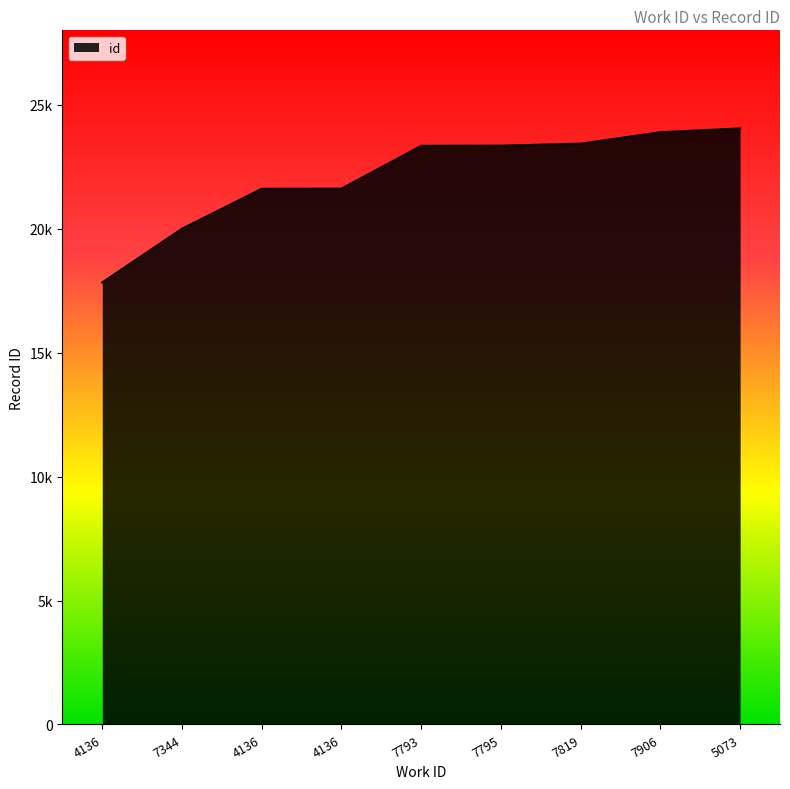

Does the chart display data point markers on the line(s)?

No